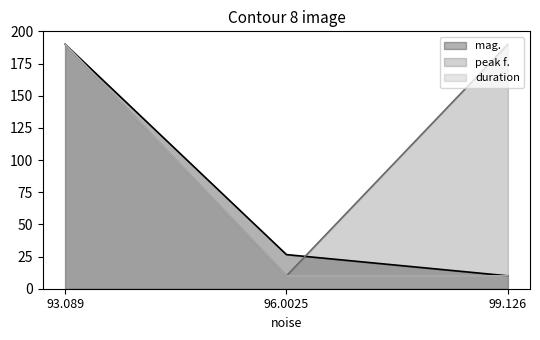

What is the value of the mag. point at the 1st from the left?

190.0